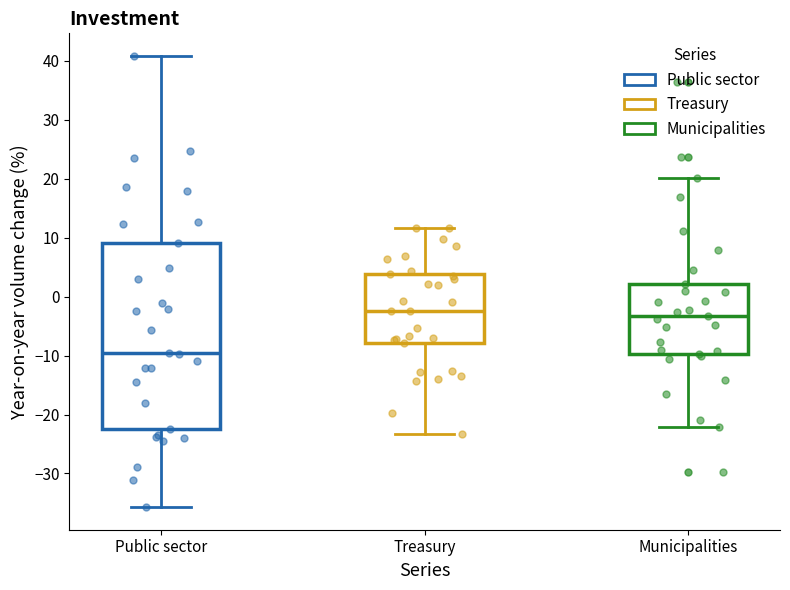

Reading left to right, transcribe this box plot: for each box, give where its median line is, the range the box spans, and where its two whiskers end, as read against the y-axis. The values are not printed on the chart, so give them approximately, as read against the axis.

Public sector: median -10, box -22 to 9, whiskers -36 to 41
Treasury: median -2, box -8 to 4, whiskers -23 to 12
Municipalities: median -3, box -10 to 2, whiskers -22 to 20